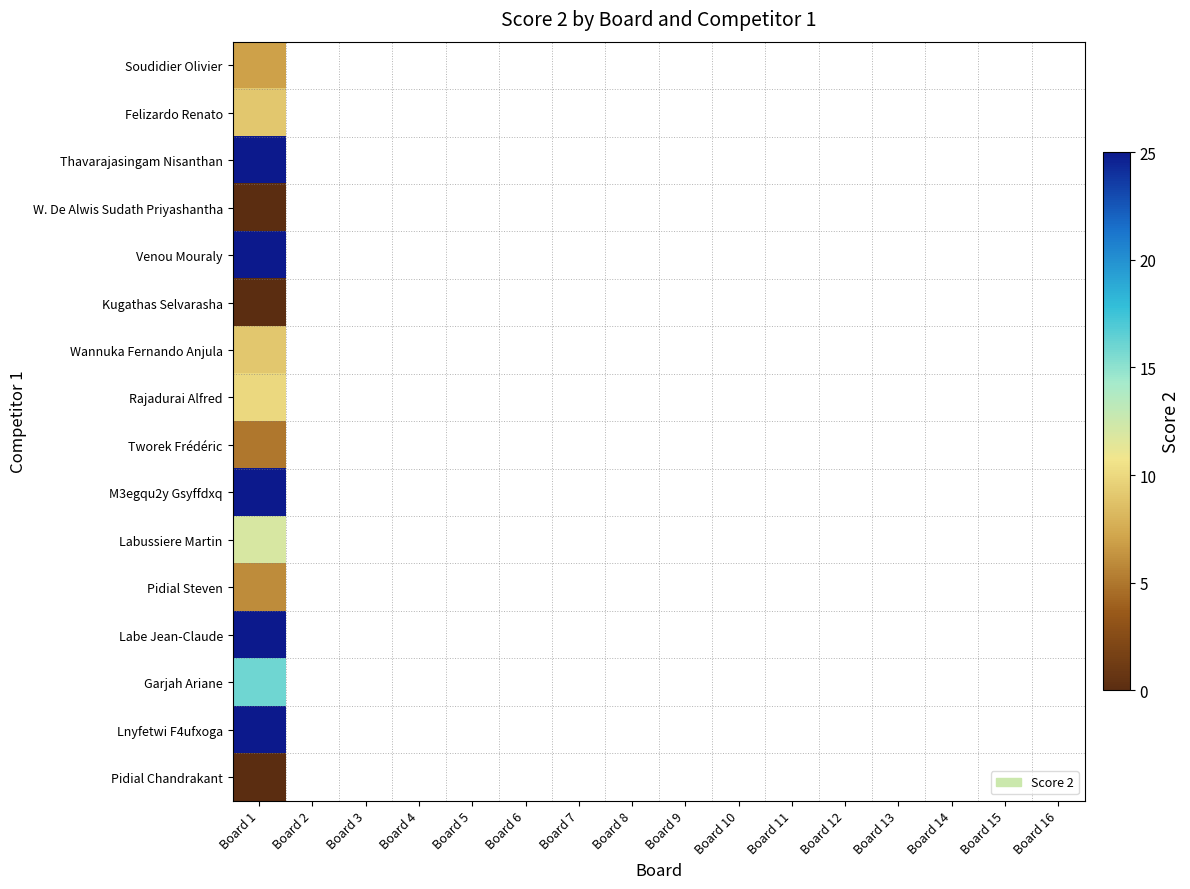

Count the number of data series in this chart.

16